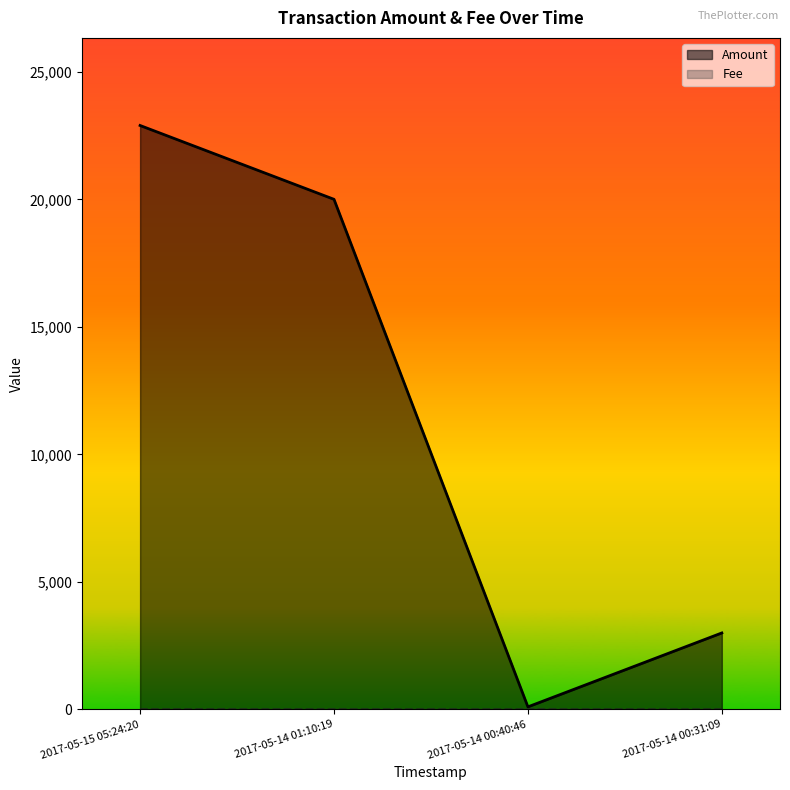

What is the difference between the highest and lowest values at 2017-05-14 01:10:19?

20003.5